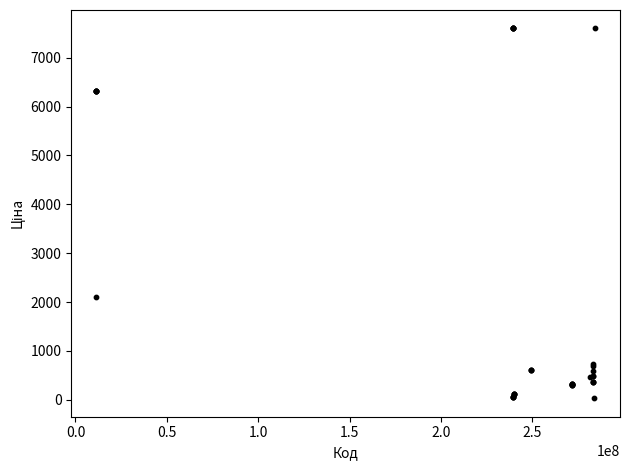

What Y value in the scatter plot is closest to 3814?

2108.4